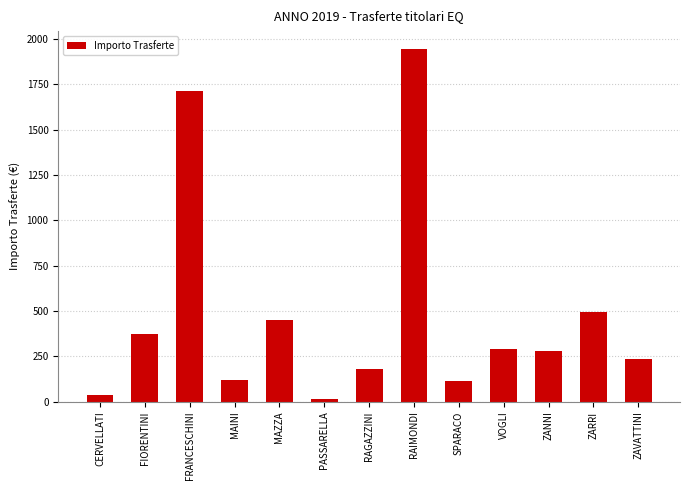

What is the difference between the maximum and second lowest values?

1911.0